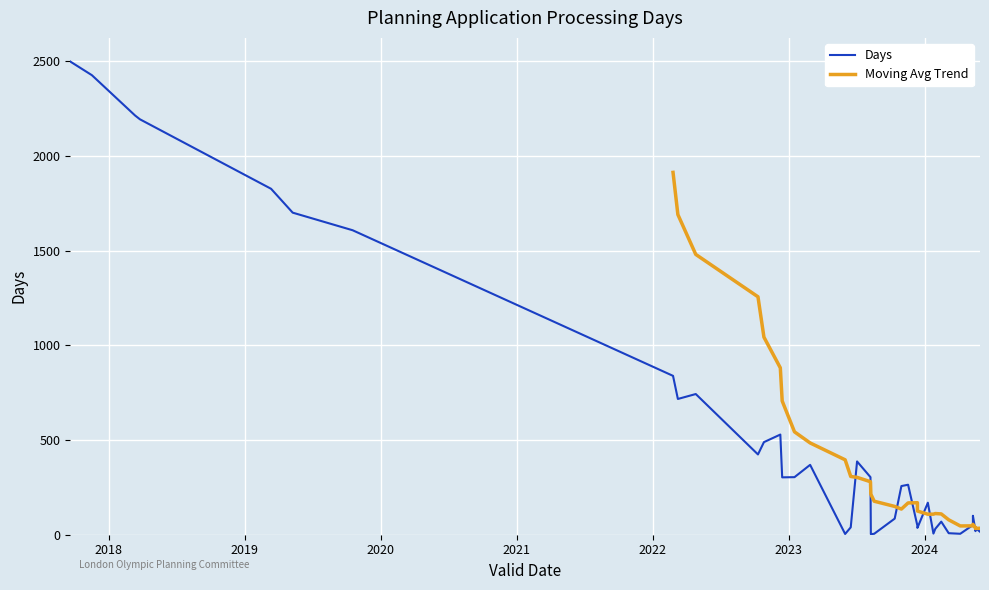

Reading left to right, extract all data points from this chart.

18/00126=2214	18/00154=2194	19/00099=1827	19/00195=1701	19/00452=1608	22/00101=717	22/00426=424	22/00509=529	22/00514=303	23/00014=304	23/00101=369	23/00243=39	23/00302=3	23/00323=5	23/00384=85	23/00438=47	24/00013=6	24/00031=31	24/00048=69	24/00065=8	24/00105=5	24/00158=19	24/00159=19	22/00075=839	24/00181=16	24/00157=29	24/00156=35	24/00004=169	24/00310=51	22/00178=743	23/00399=257	23/00305=304	17/00481=2499	23/00273=387	23/00222=4	22/00391=489	23/00411=36	17/00528=2427	23/00421=264	24/00152=100